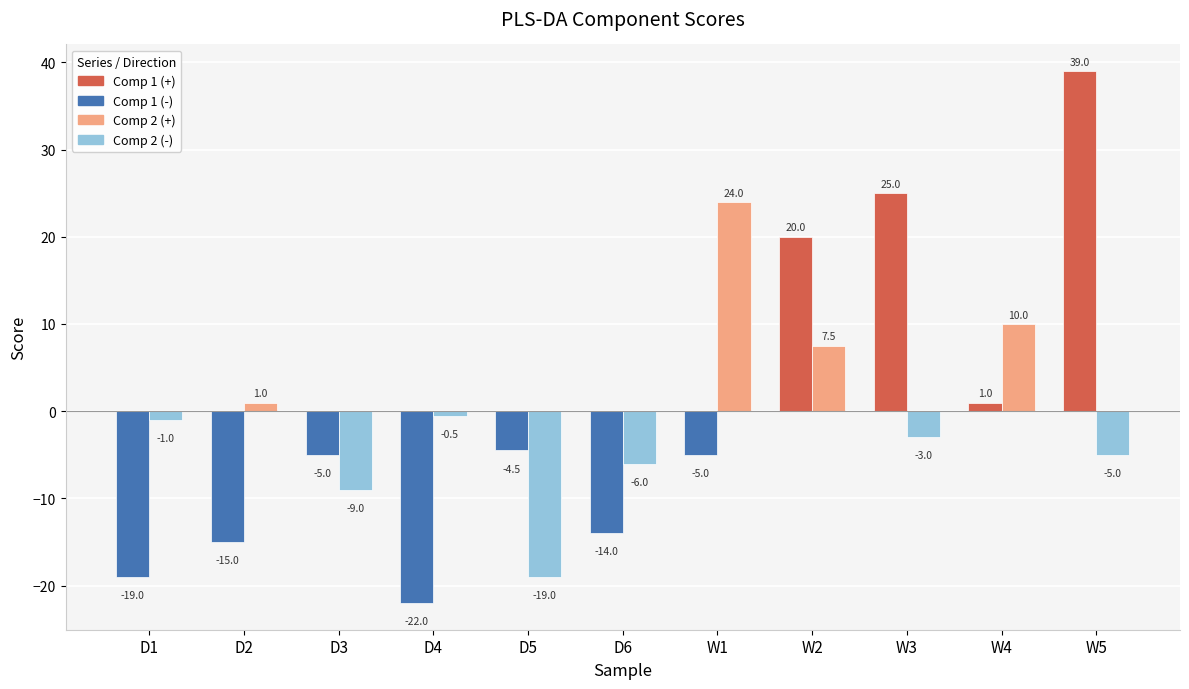

What is the difference between the highest and lowest values at D6?

8.0